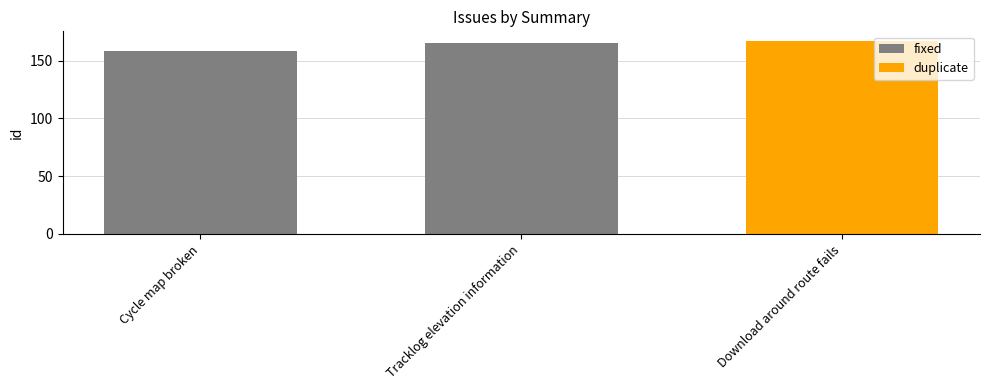

How many data points does each series have?

3